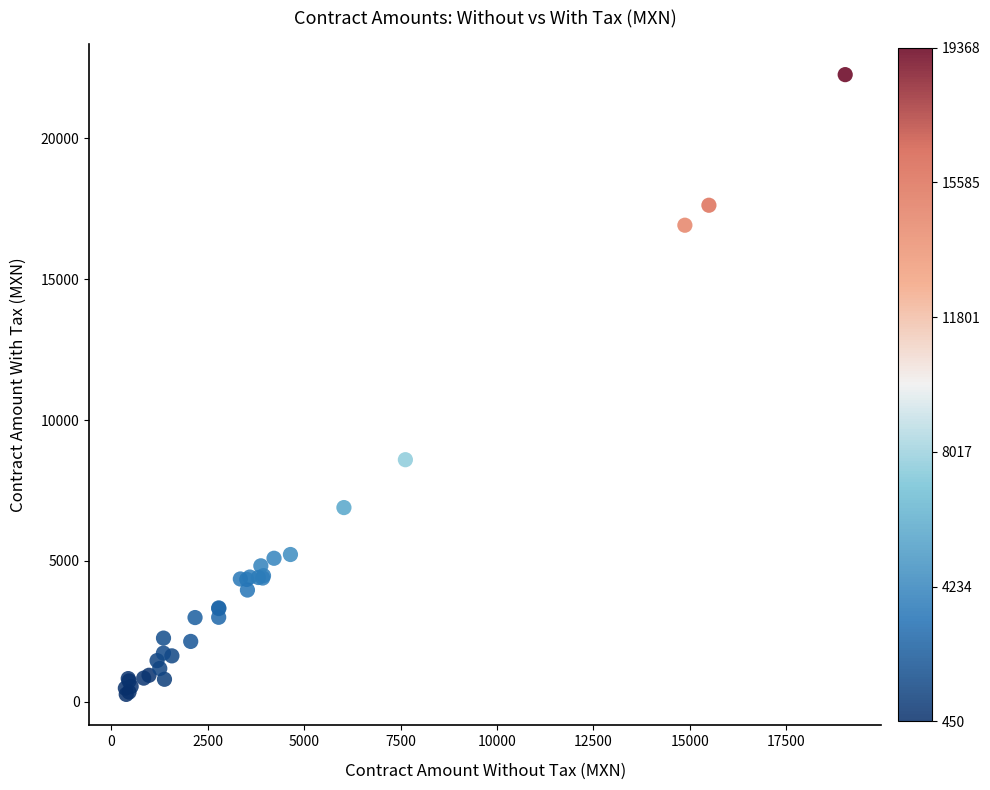

What Y value in the scatter plot is closest to 11263?

8594.5